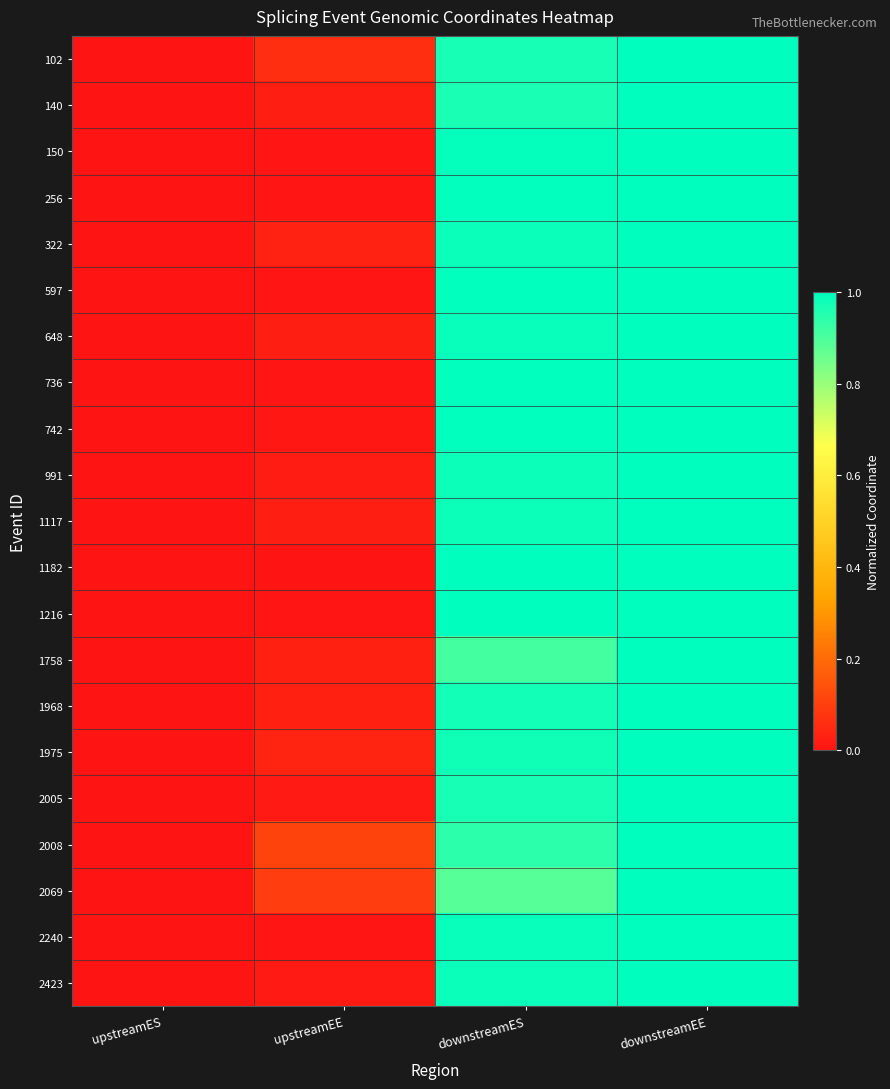

Reading right to left, list all the values displayed in this chart.

102: downstreamEE=1.0	downstreamES=1.0	upstreamEE=0.1	upstreamES=0.0
140: downstreamEE=1.0	downstreamES=1.0	upstreamEE=0.0	upstreamES=0.0
150: downstreamEE=1.0	downstreamES=1.0	upstreamEE=0.0	upstreamES=0.0
256: downstreamEE=1.0	downstreamES=1.0	upstreamEE=0.0	upstreamES=0.0
322: downstreamEE=1.0	downstreamES=1.0	upstreamEE=0.0	upstreamES=0.0
597: downstreamEE=1.0	downstreamES=1.0	upstreamEE=0.0	upstreamES=0.0
648: downstreamEE=1.0	downstreamES=1.0	upstreamEE=0.0	upstreamES=0.0
736: downstreamEE=1.0	downstreamES=1.0	upstreamEE=0.0	upstreamES=0.0
742: downstreamEE=1.0	downstreamES=1.0	upstreamEE=0.0	upstreamES=0.0
991: downstreamEE=1.0	downstreamES=1.0	upstreamEE=0.0	upstreamES=0.0
1117: downstreamEE=1.0	downstreamES=1.0	upstreamEE=0.0	upstreamES=0.0
1182: downstreamEE=1.0	downstreamES=1.0	upstreamEE=0.0	upstreamES=0.0
1216: downstreamEE=1.0	downstreamES=1.0	upstreamEE=0.0	upstreamES=0.0
1758: downstreamEE=1.0	downstreamES=0.9	upstreamEE=0.0	upstreamES=0.0
1968: downstreamEE=1.0	downstreamES=1.0	upstreamEE=0.0	upstreamES=0.0
1975: downstreamEE=1.0	downstreamES=1.0	upstreamEE=0.0	upstreamES=0.0
2005: downstreamEE=1.0	downstreamES=1.0	upstreamEE=0.0	upstreamES=0.0
2008: downstreamEE=1.0	downstreamES=0.9	upstreamEE=0.1	upstreamES=0.0
2069: downstreamEE=1.0	downstreamES=0.9	upstreamEE=0.1	upstreamES=0.0
2240: downstreamEE=1.0	downstreamES=1.0	upstreamEE=0.0	upstreamES=0.0
2423: downstreamEE=1.0	downstreamES=1.0	upstreamEE=0.0	upstreamES=0.0